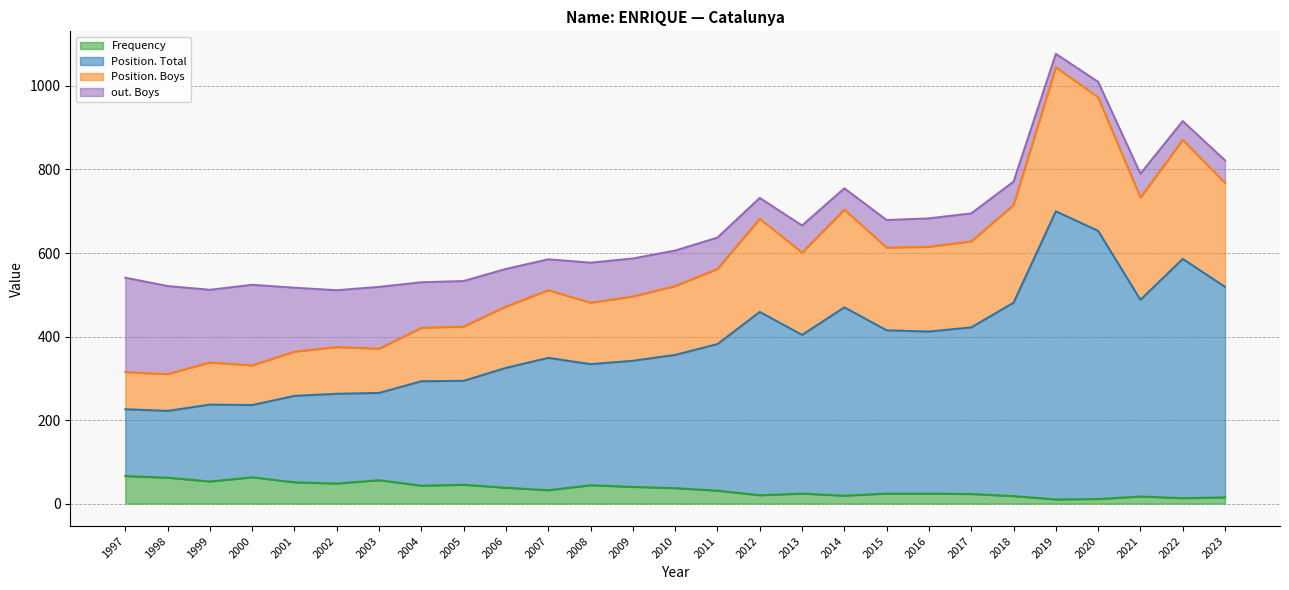

True or false: Frequency has more than 2 points higher than both neighbors.

True